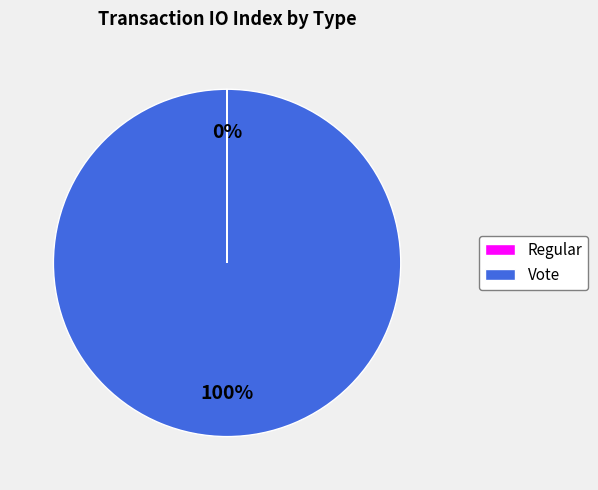

Which slice is the largest?

Vote